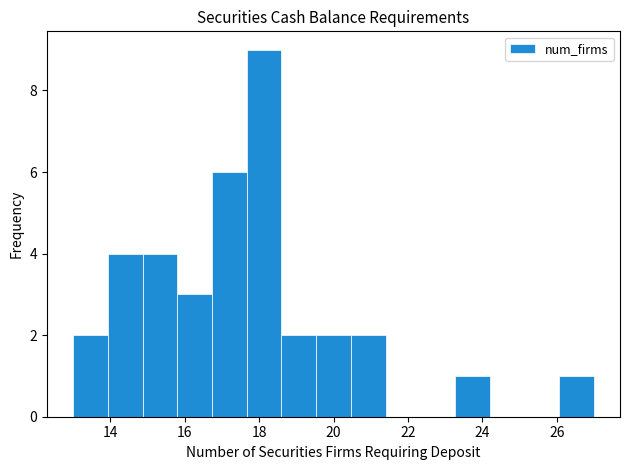

Reading left to right, transcribe this chart: for each bar, give the range it covers on the x-axis and its height. Neither the bar edges nor the heights are printed on the chart, so give them approximately, as read against the axes.

13.0 to 14.0: 2
14.0 to 14.8: 4
14.8 to 15.8: 4
15.8 to 16.8: 3
16.8 to 17.6: 6
17.6 to 18.6: 9
18.6 to 19.6: 2
19.6 to 20.4: 2
20.4 to 21.4: 2
21.4 to 22.4: 0
22.4 to 23.2: 0
23.2 to 24.2: 1
24.2 to 25.2: 0
25.2 to 26.0: 0
26.0 to 27.0: 1